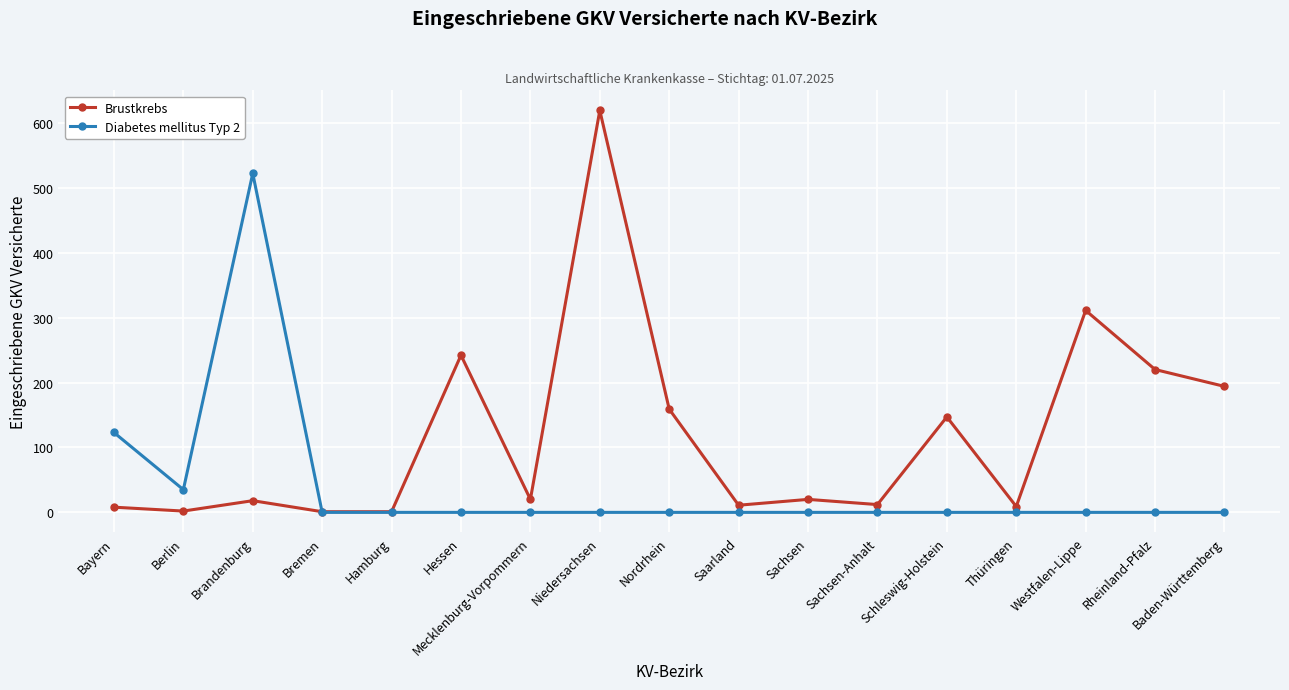

At which category does Brustkrebs reach its first local peak?

Brandenburg